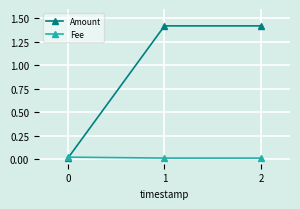

Which series has the widest spread of values?

Amount